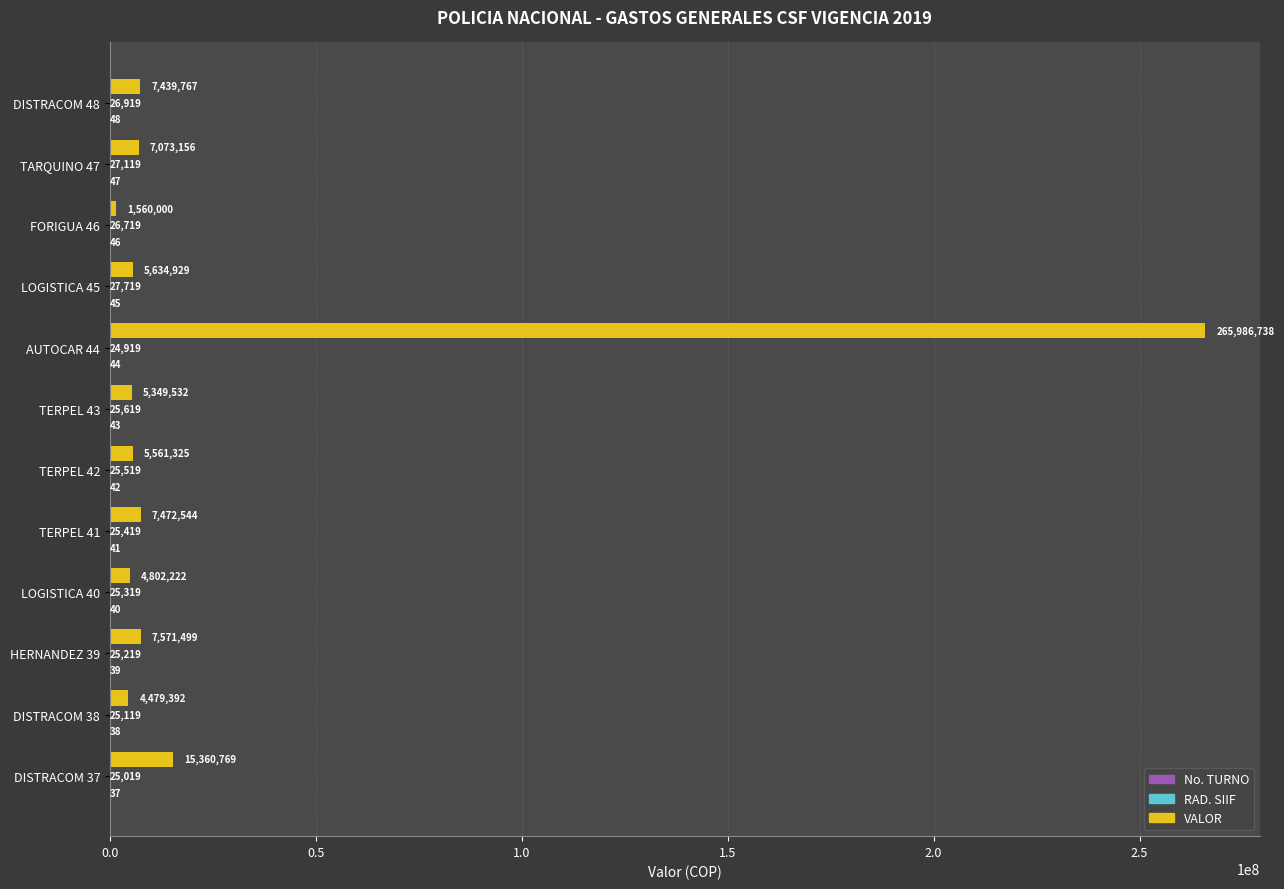

The value of VALOR at DISTRACOM 48 is 7439766.5. True or false?

True